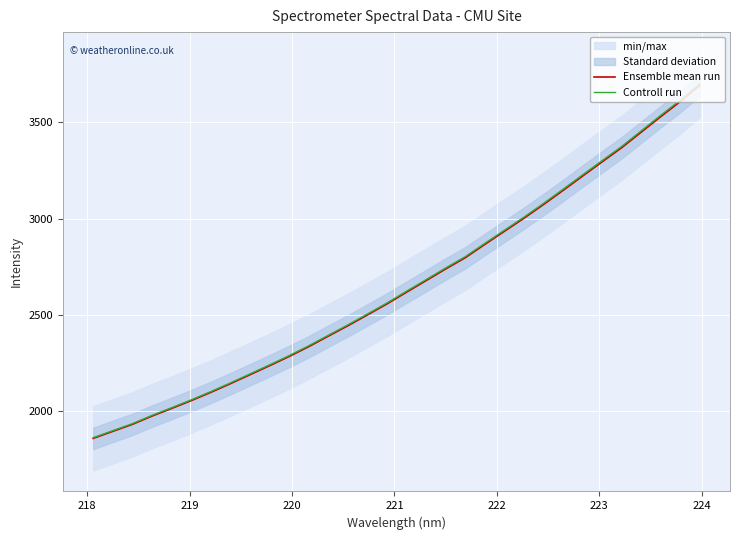

What are all the series names shown in the legend?

Ensemble mean run, Controll run